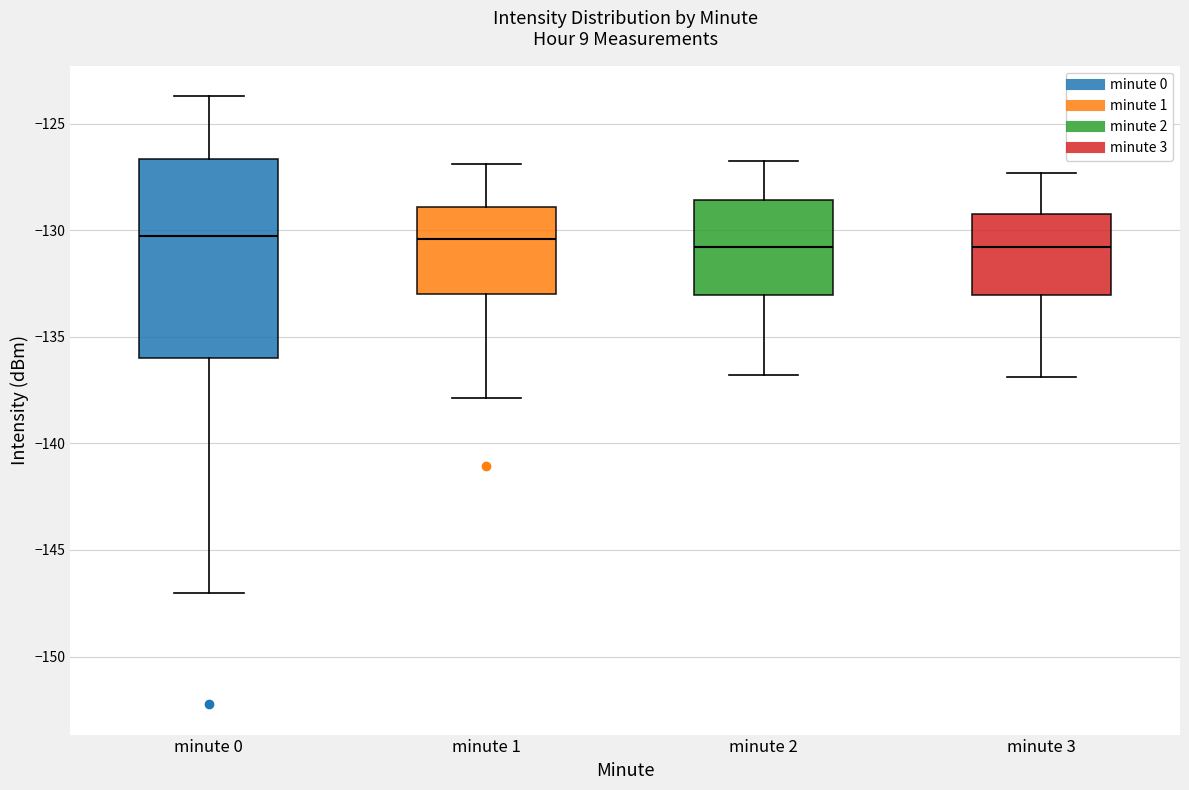

Reading left to right, read every box against the y-axis: the position of its median line, the range the box covers, and the ends of its whiskers. The values are not printed on the chart, so give them approximately, as read against the axis.

minute 0: median -130.5, box -136.0 to -126.5, whiskers -147.0 to -123.5
minute 1: median -130.5, box -133.0 to -129.0, whiskers -138.0 to -127.0
minute 2: median -131.0, box -133.0 to -128.5, whiskers -137.0 to -127.0
minute 3: median -131.0, box -133.0 to -129.5, whiskers -137.0 to -127.5